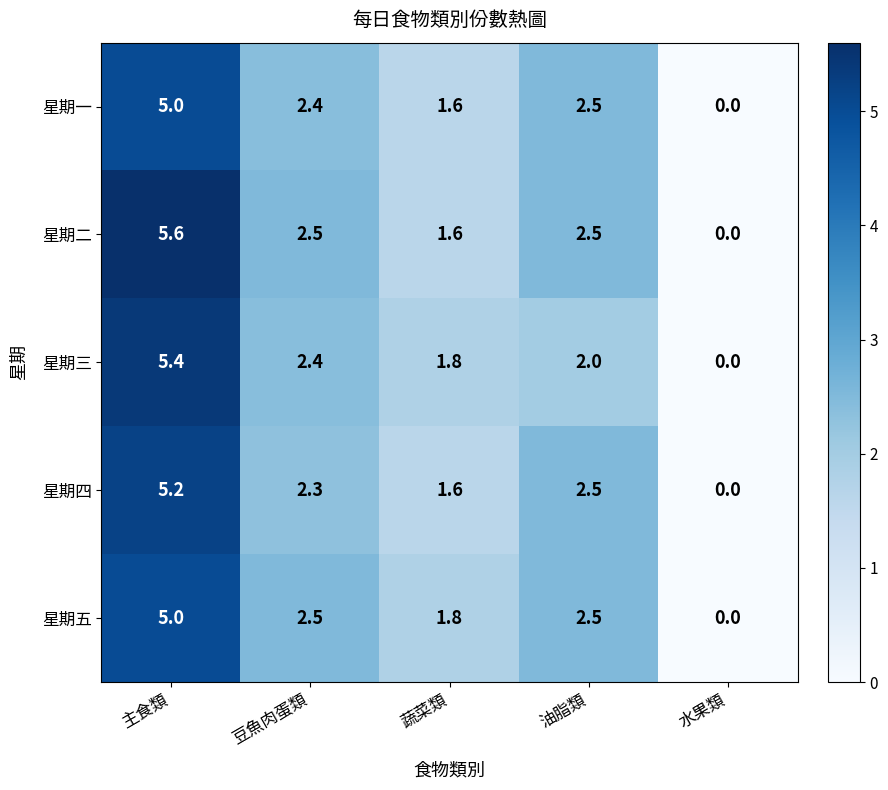

At which label does 星期四 first exceed 2?

主食類